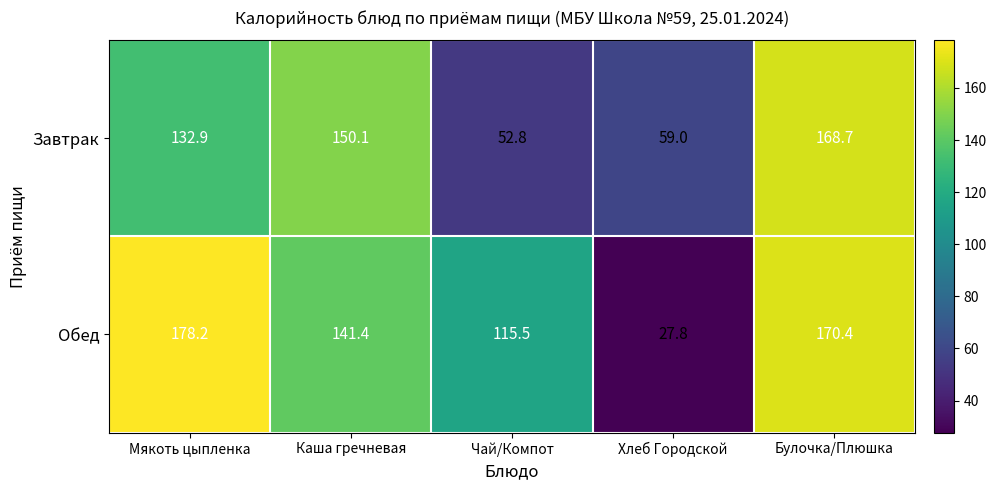

Which series has the largest total across all categories?

Обед